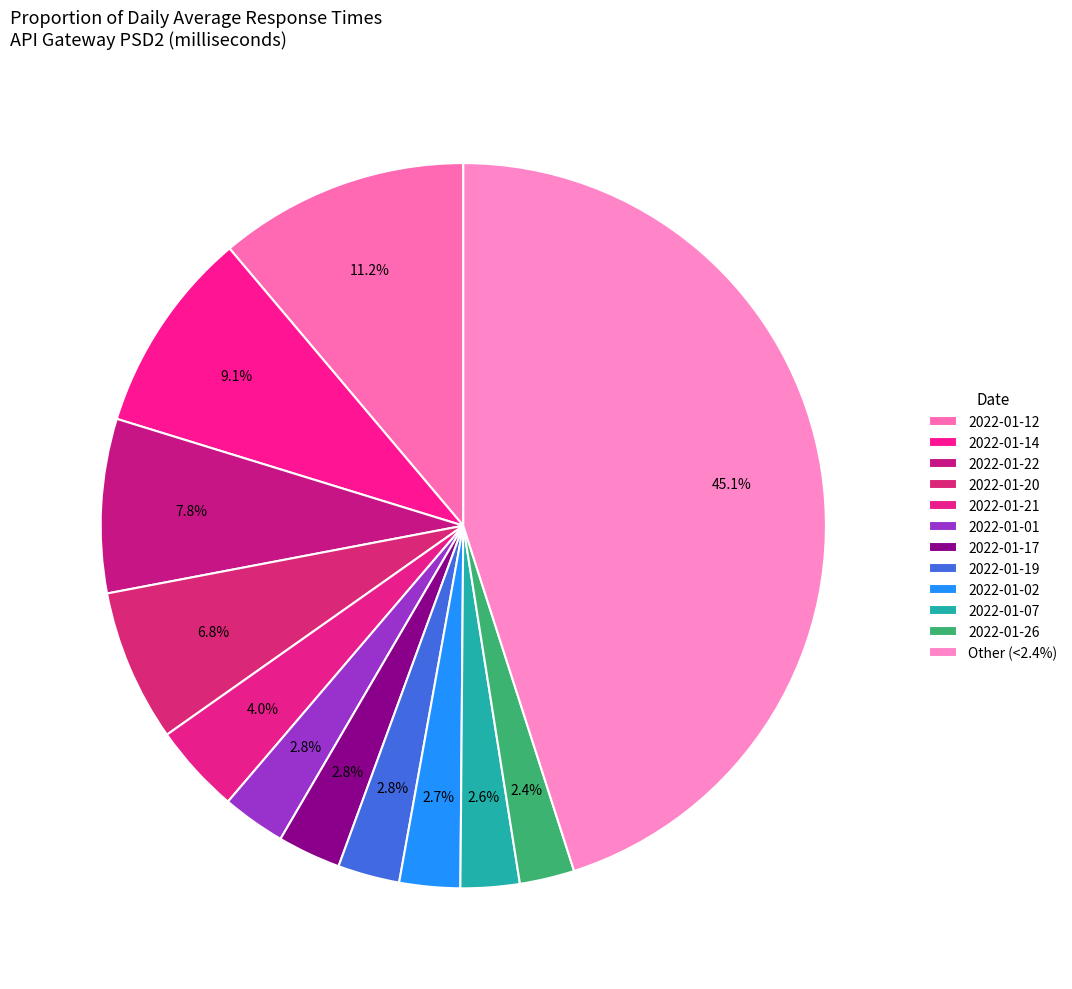

Count the number of slices in the pie.

12